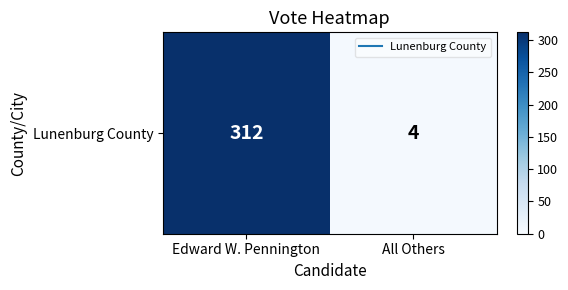

What is the difference between the maximum and minimum values?

308